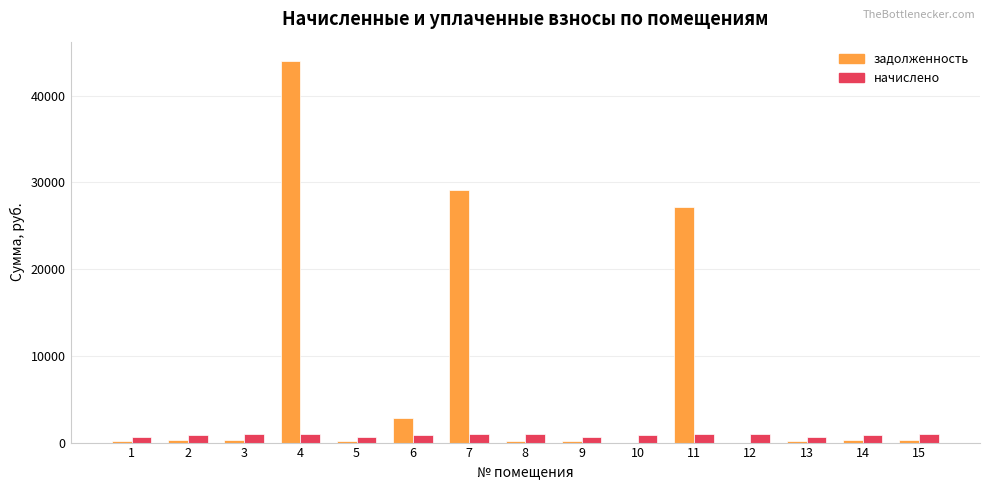

Which series changed the most between 11 and 12?

задолженность